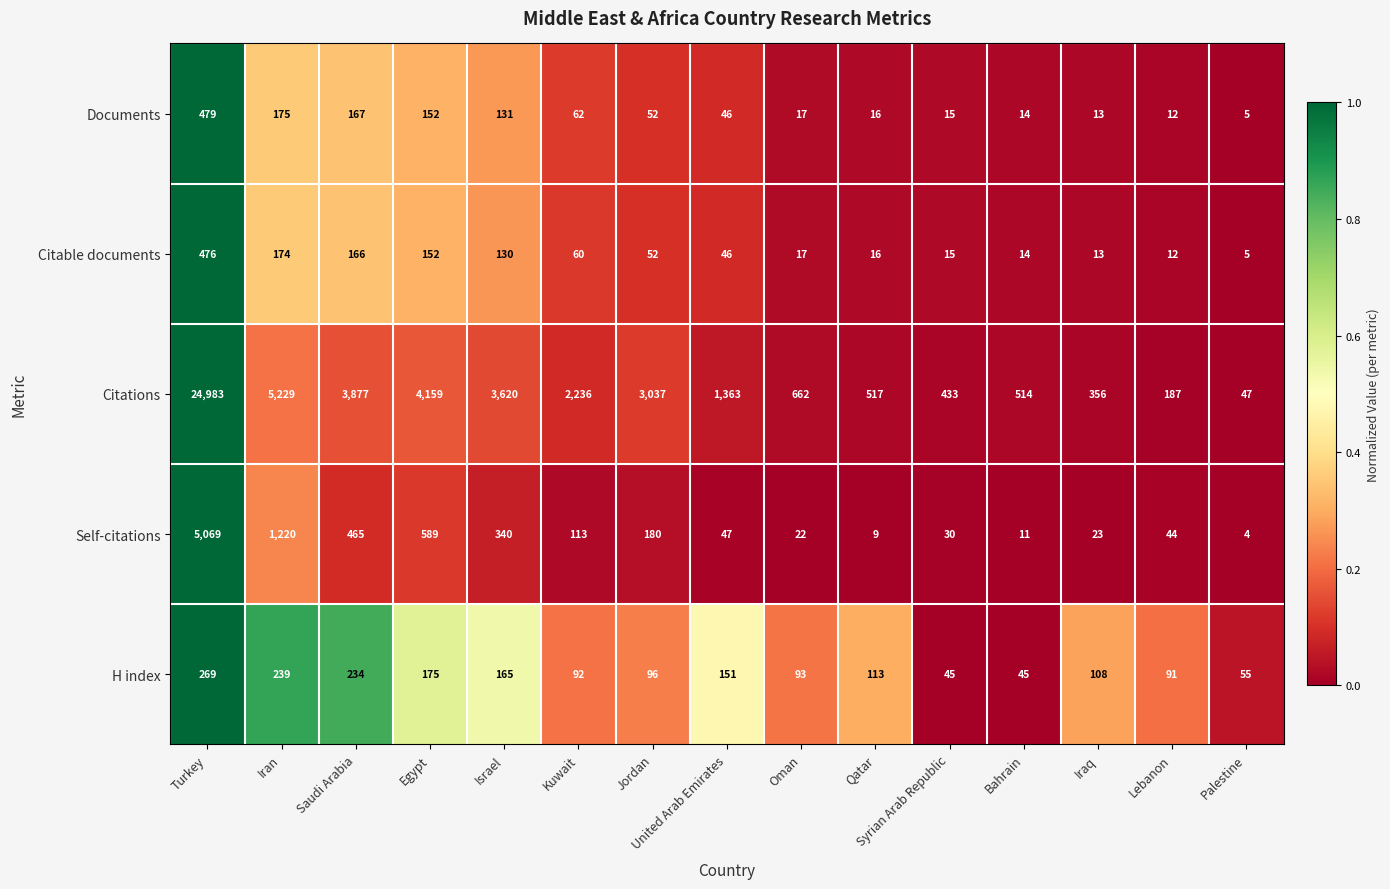

What is the sum of all Citable documents values?

1348